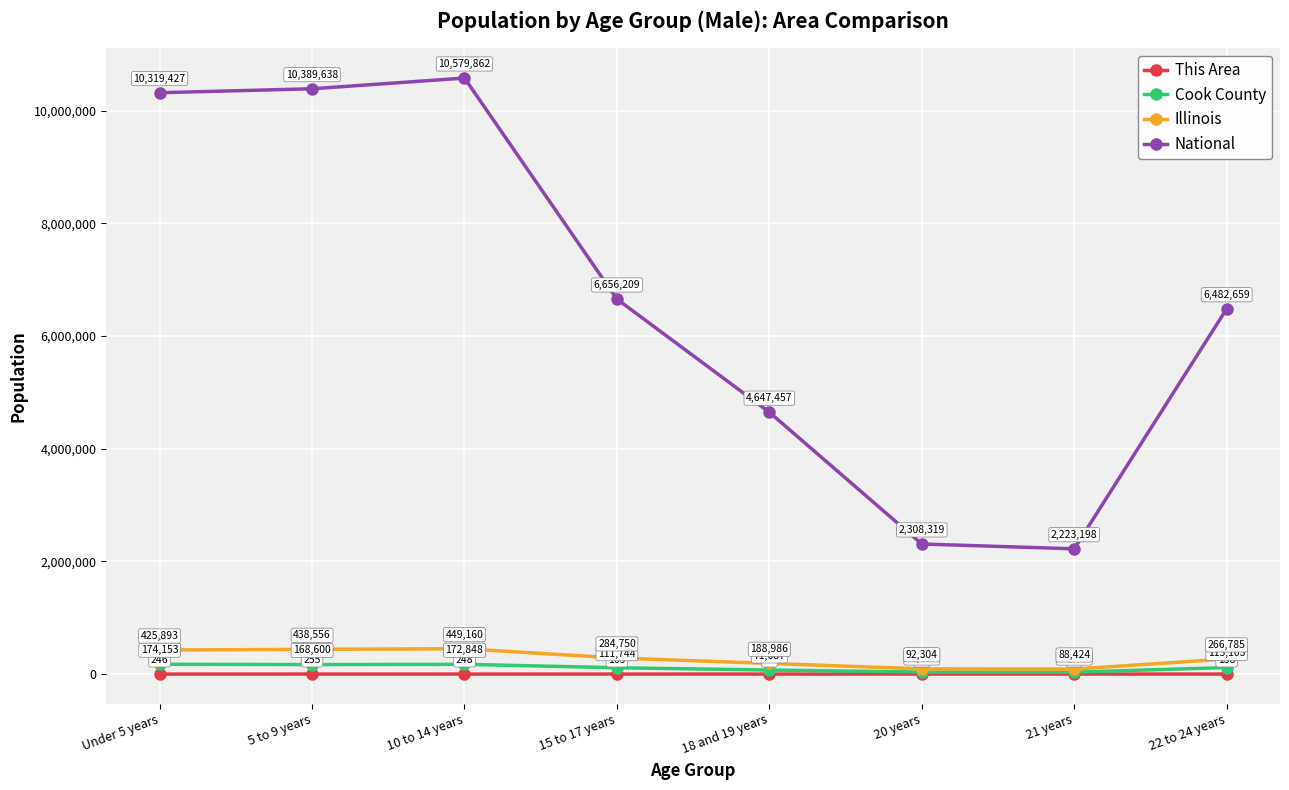

Is it true that National equals 2172892 at 18 and 19 years?

False